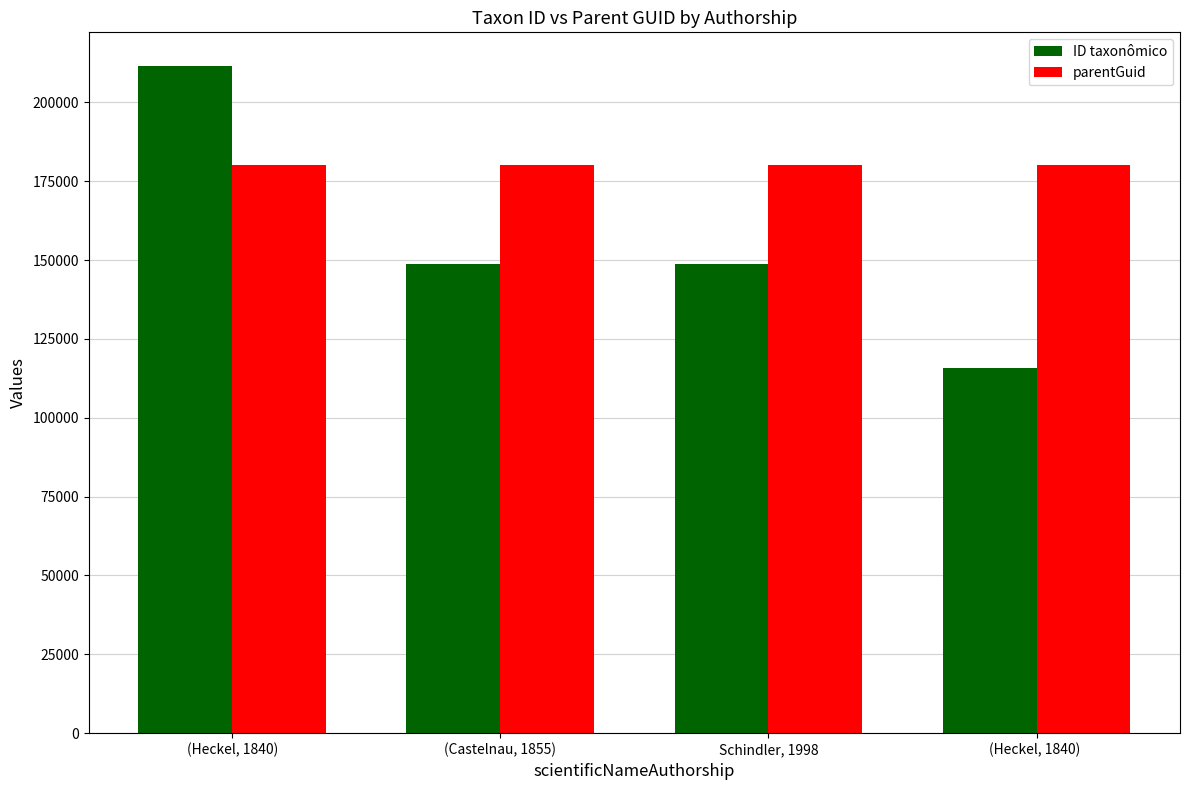

How many data points does each series have?

4